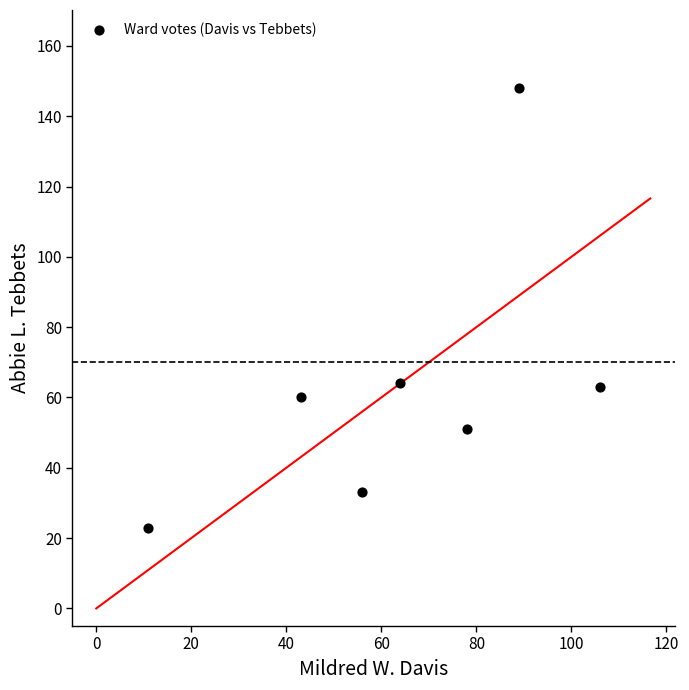

What is the average X value?

64